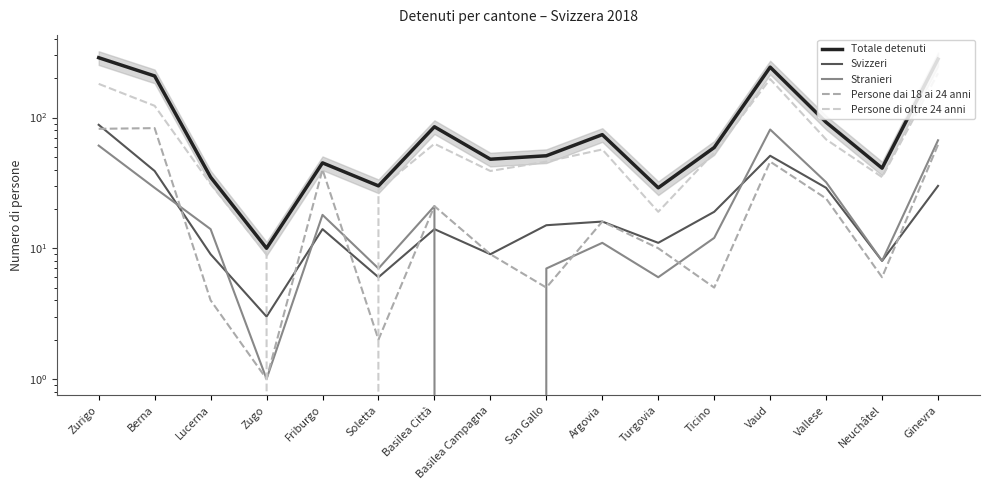

What is the value of the Svizzeri point at the 16th from the left?

30